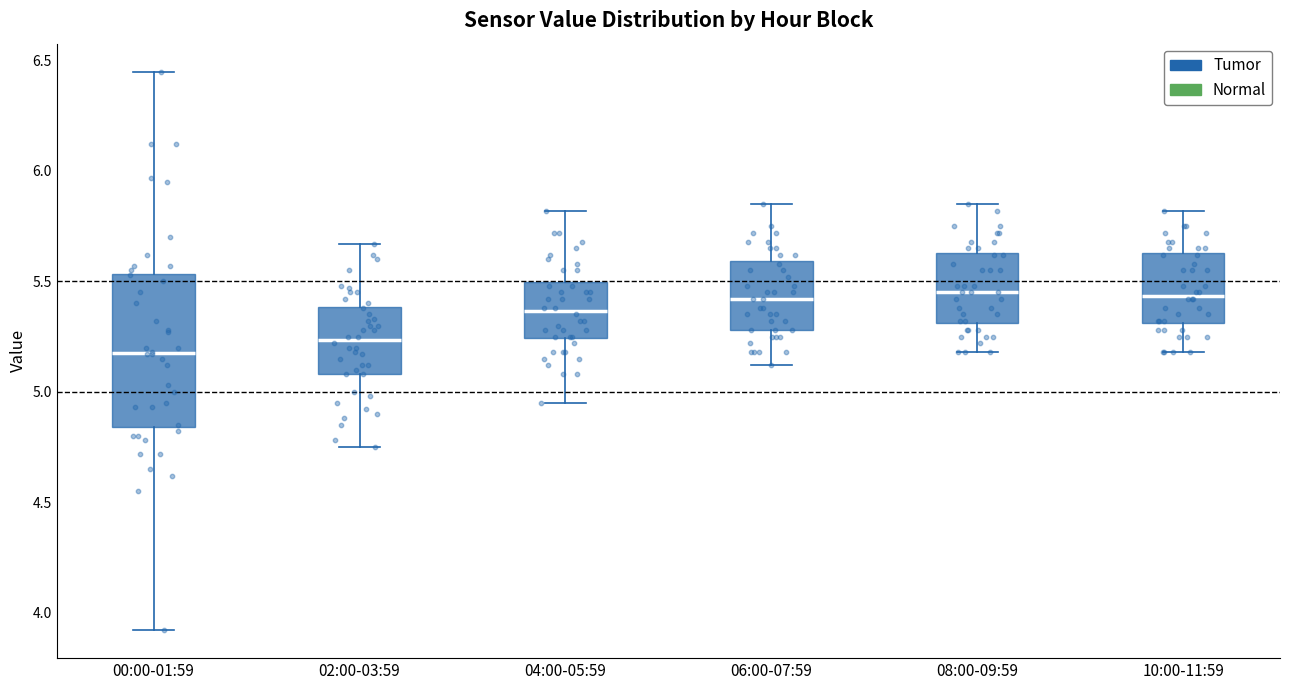

Which box is the tallest, from its lower edge to its upper edge?

00:00-01:59